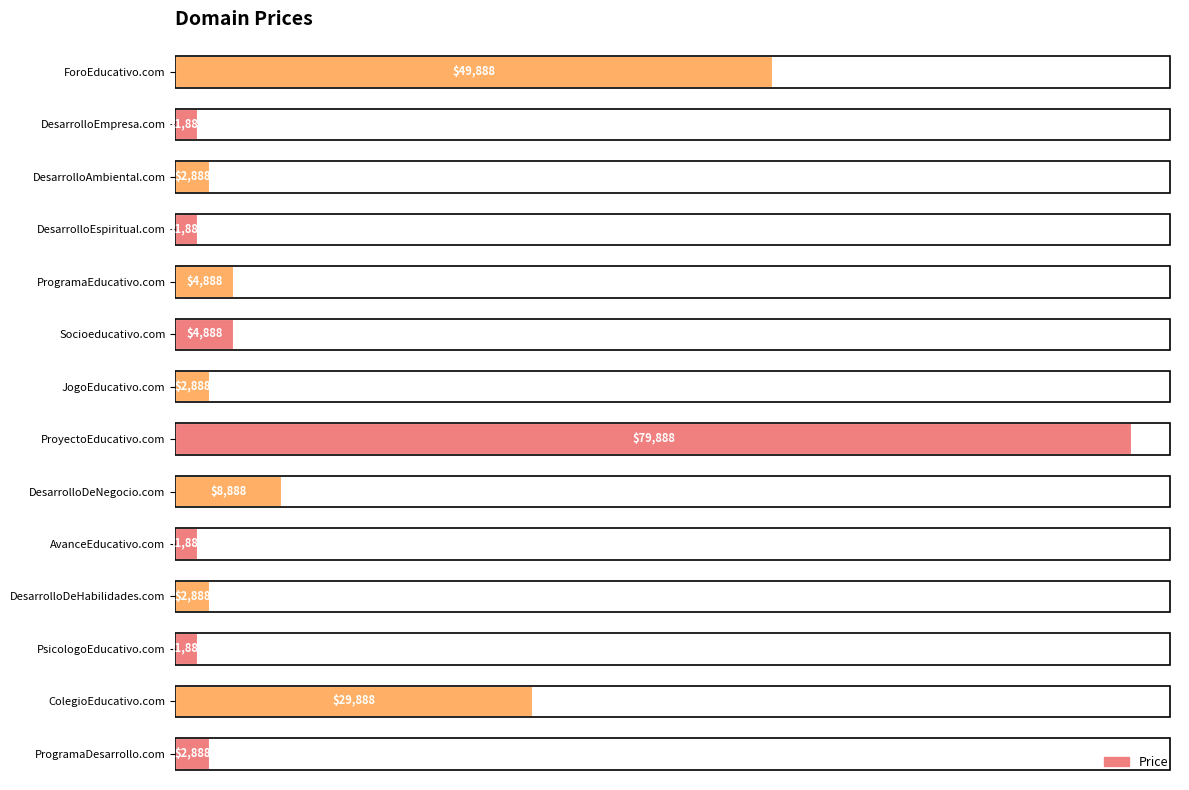

Is it true that the value at ForoEducativo.com is 69495?

False